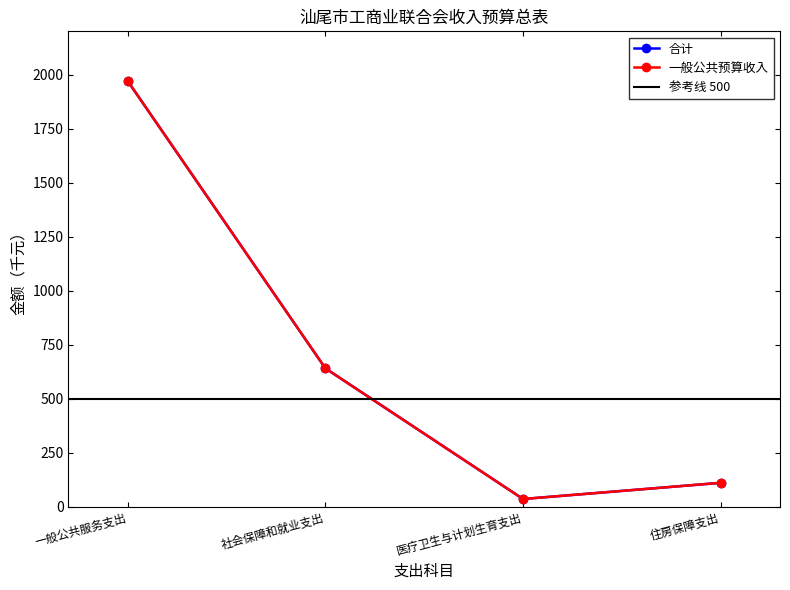

In 一般公共预算收入, how many points are lower than both neighbors (excluding endpoints)?

1